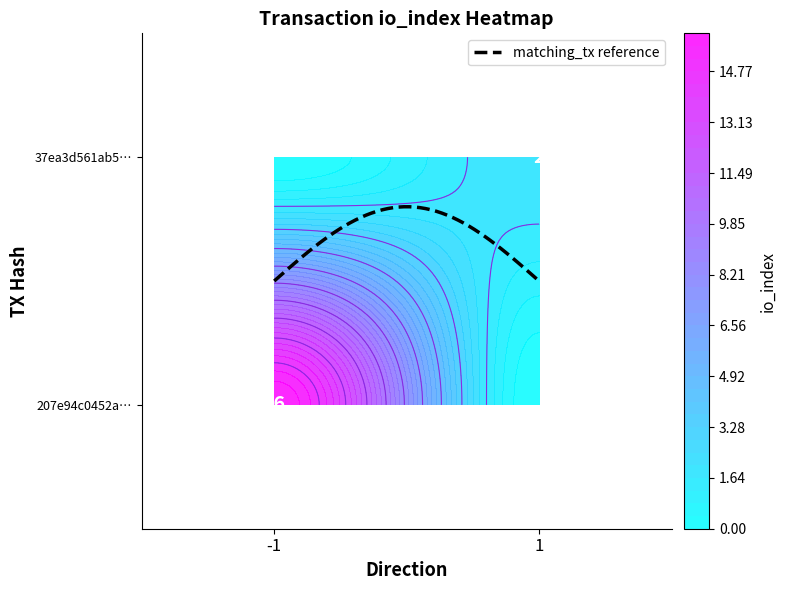

How many distinct data groups are displayed?

2